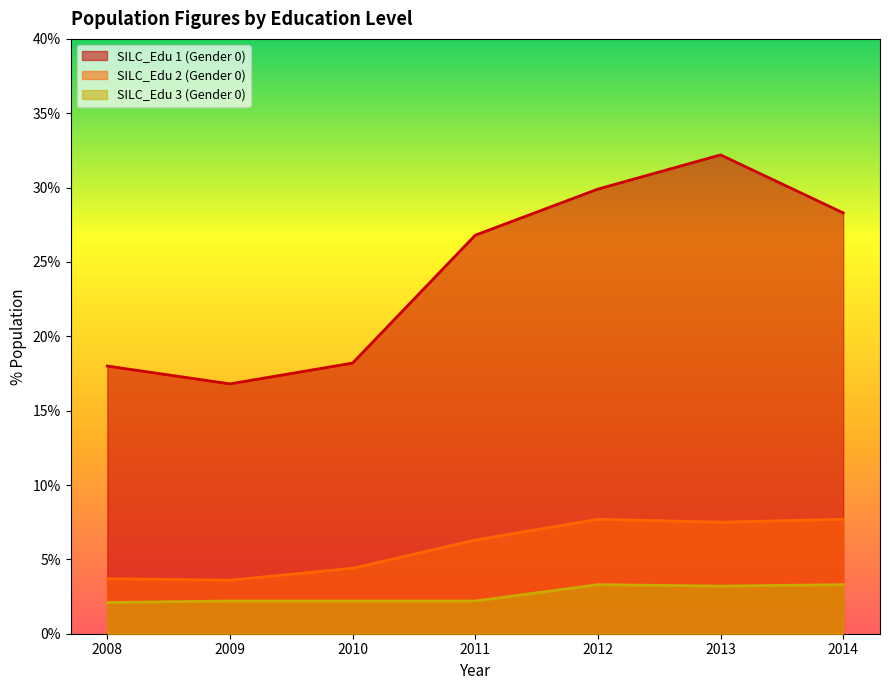

Where is the first local minimum for SILC_Edu 2 (Gender 0)?

2009